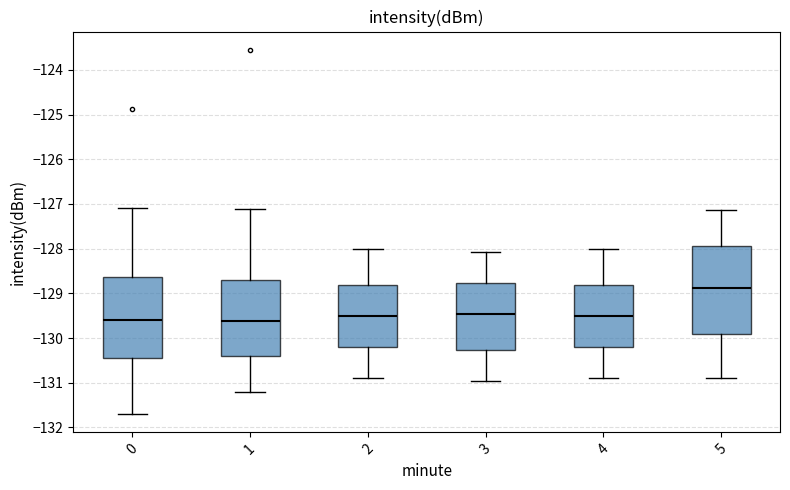

Where does the upper whisker of the box at x = 1 end on the y-axis? The values are not printed on the chart, so give them approximately, as read against the axis.

-127.1